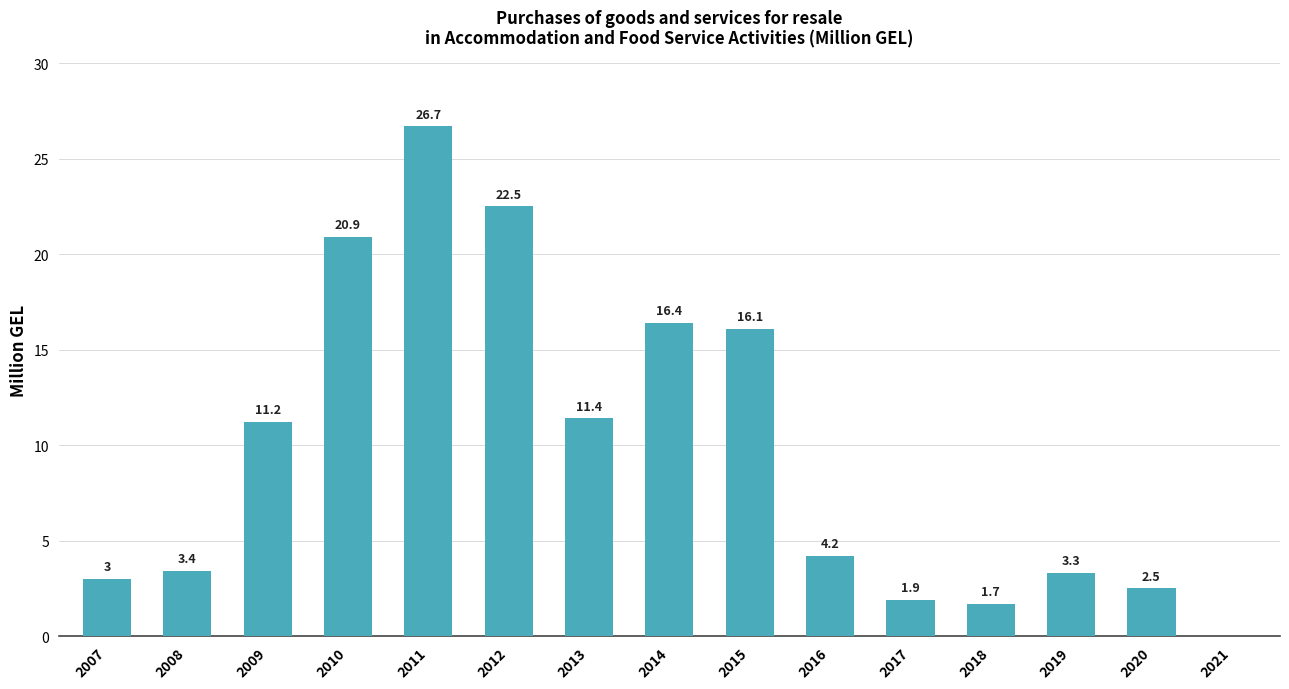

What is the sum of all values?

145.2